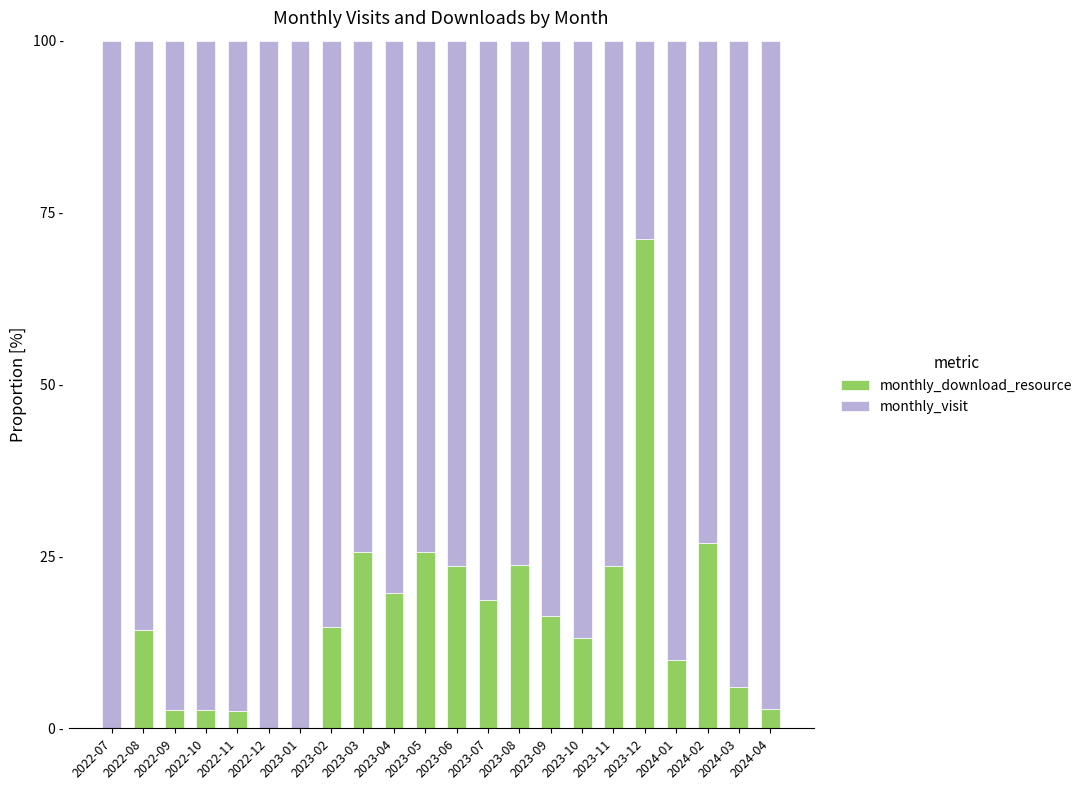

Is it true that monthly_download_resource equals 19.6 at 2023-04?

True